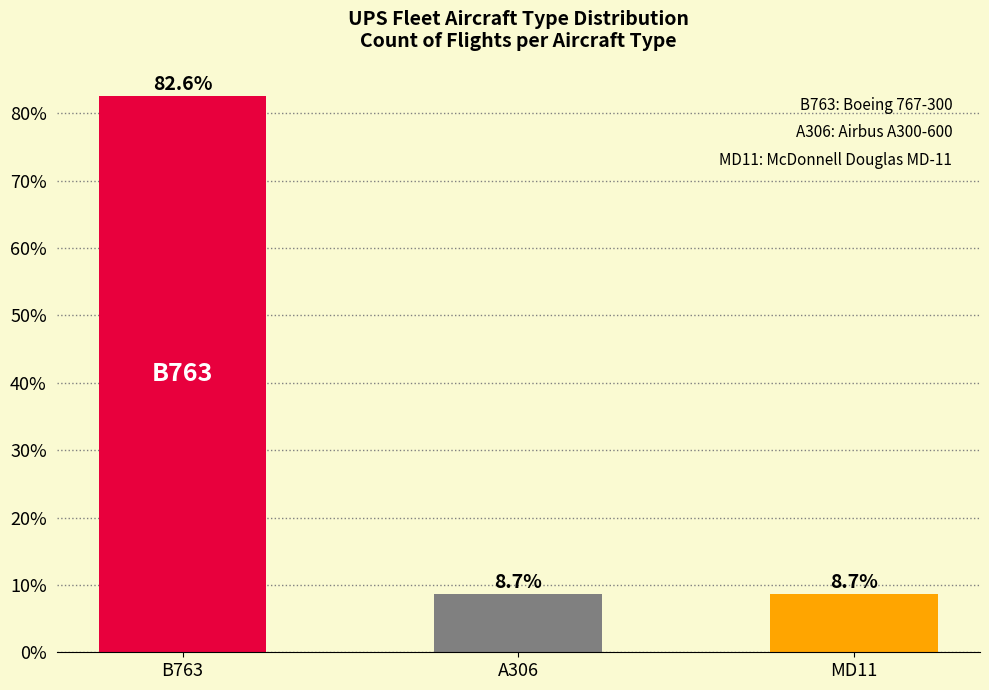

List the labels in order of value, largest first.

B763, A306, MD11